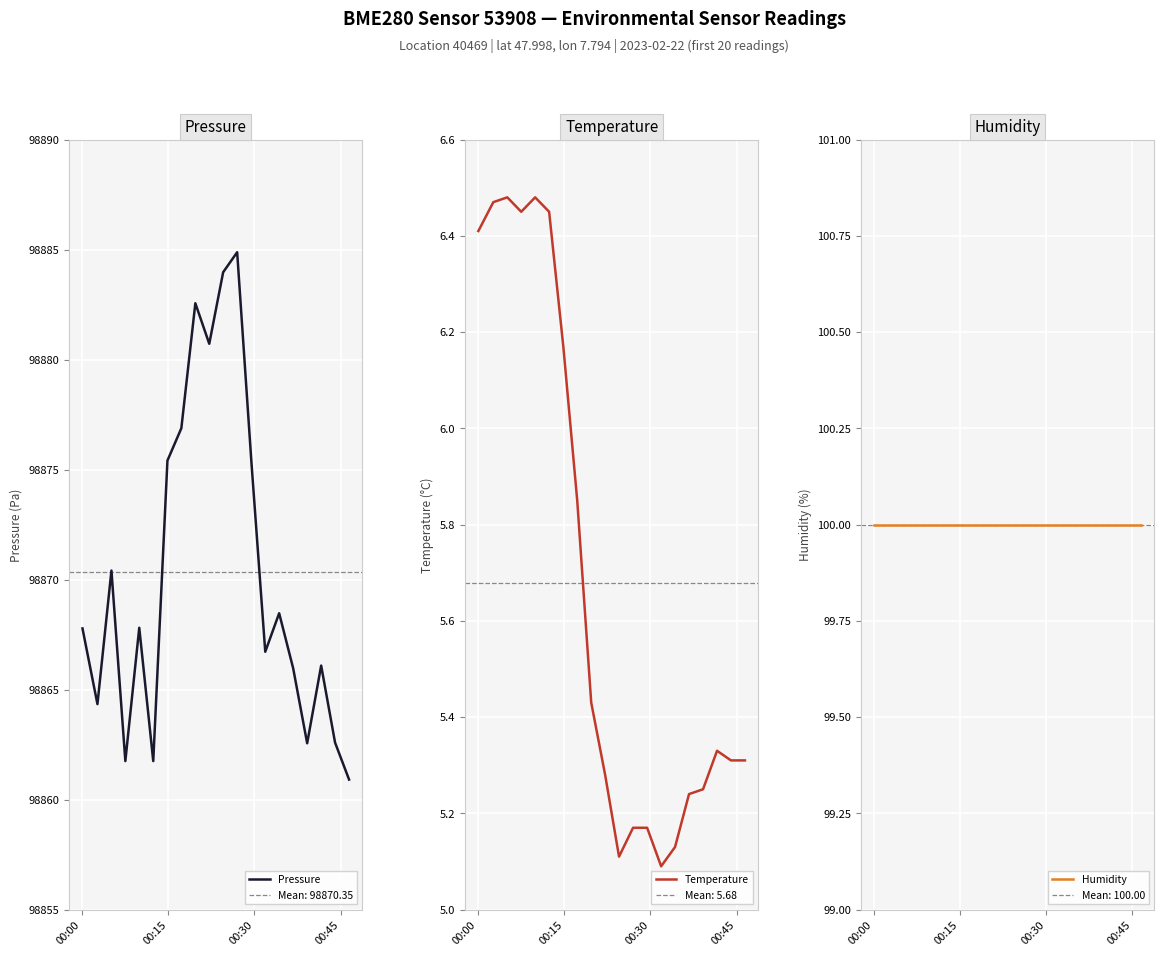

What is the lowest value of the Pressure series?

98860.9